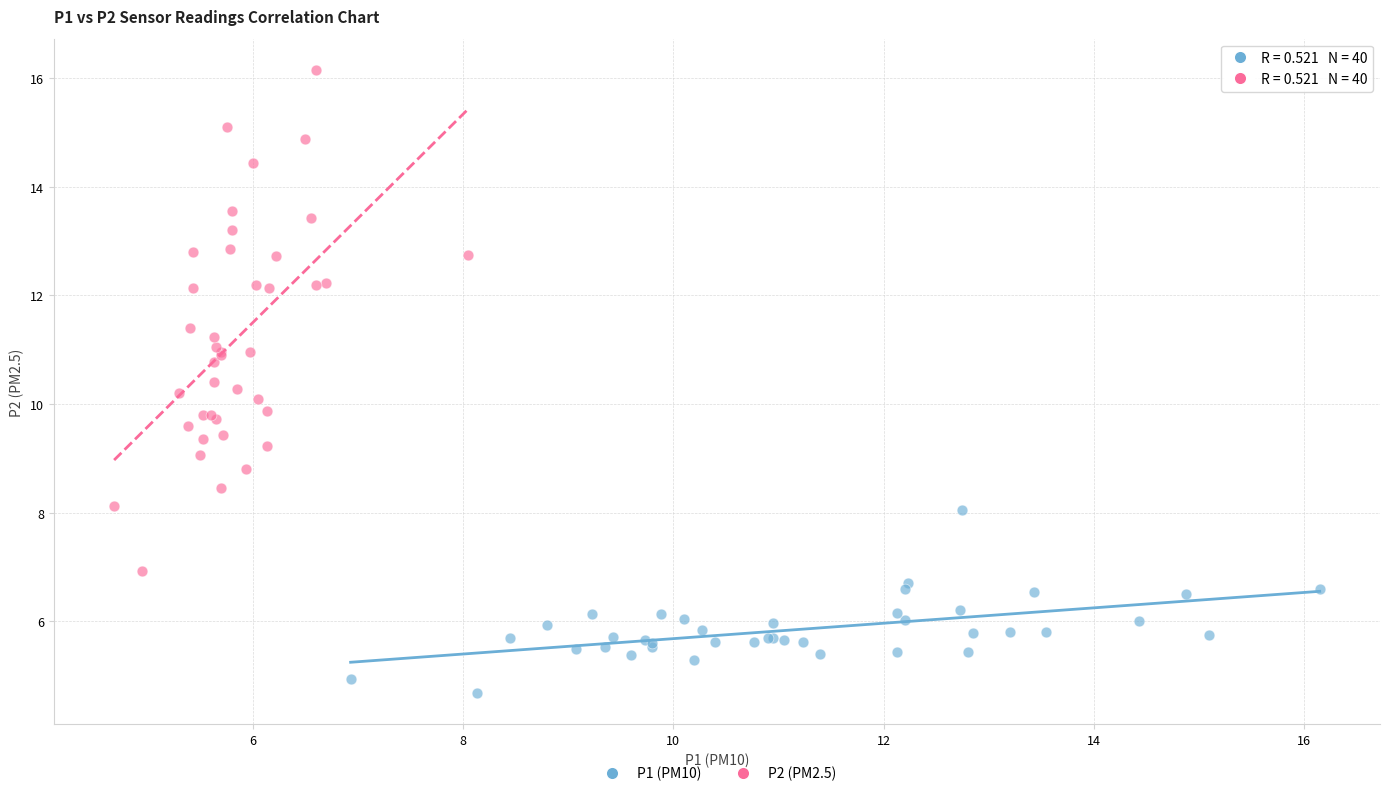

Which series contains the highest Y value?

P2 (PM2.5)